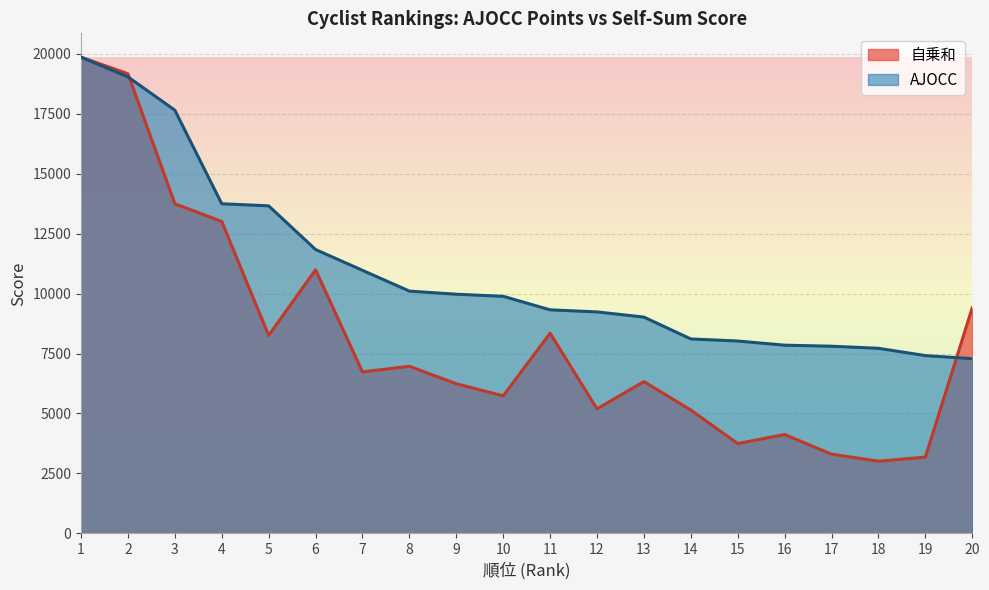

What is the value of the 自乗和 point at the 6th from the left?

10991.0